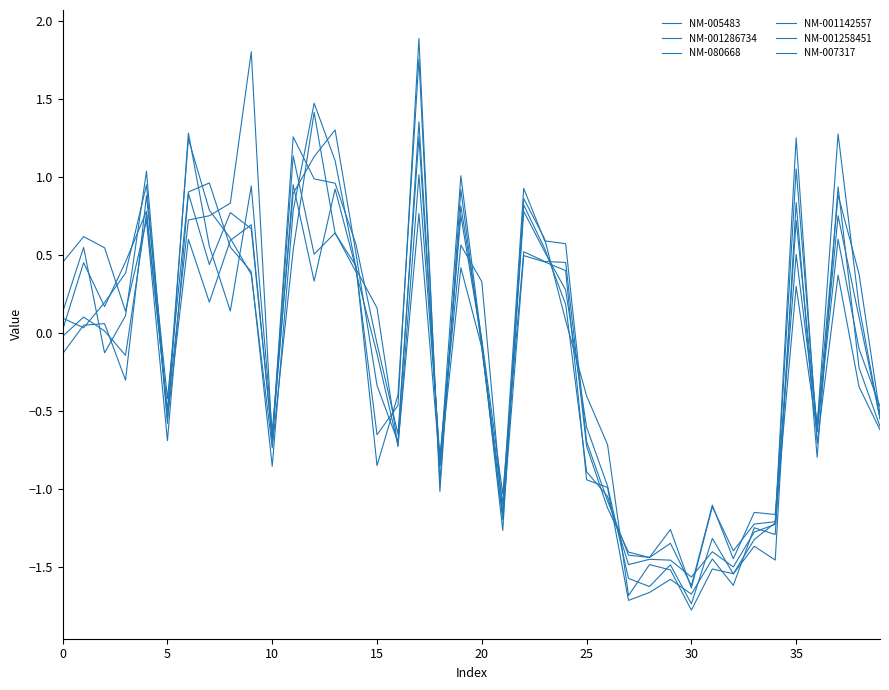

Does the chart display data point markers on the line(s)?

No